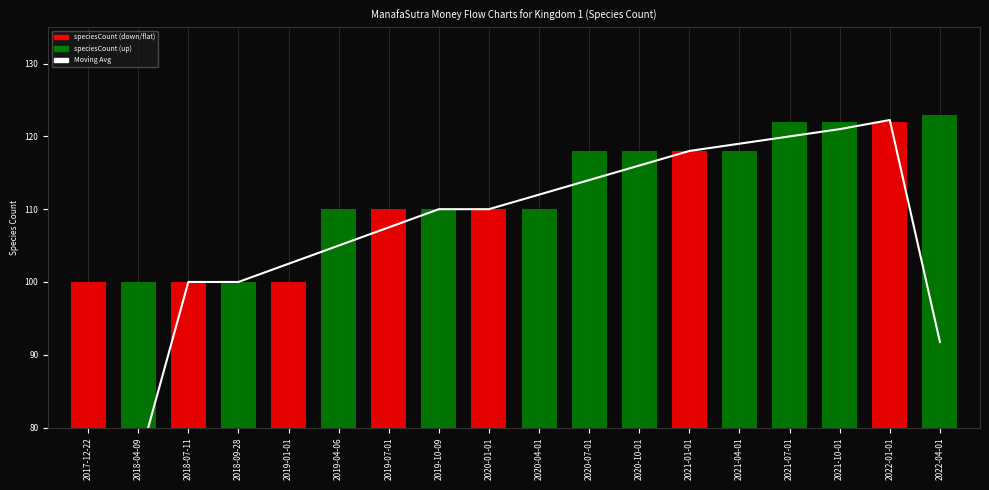

What is the approximate value at 2021-07-01?

120.0